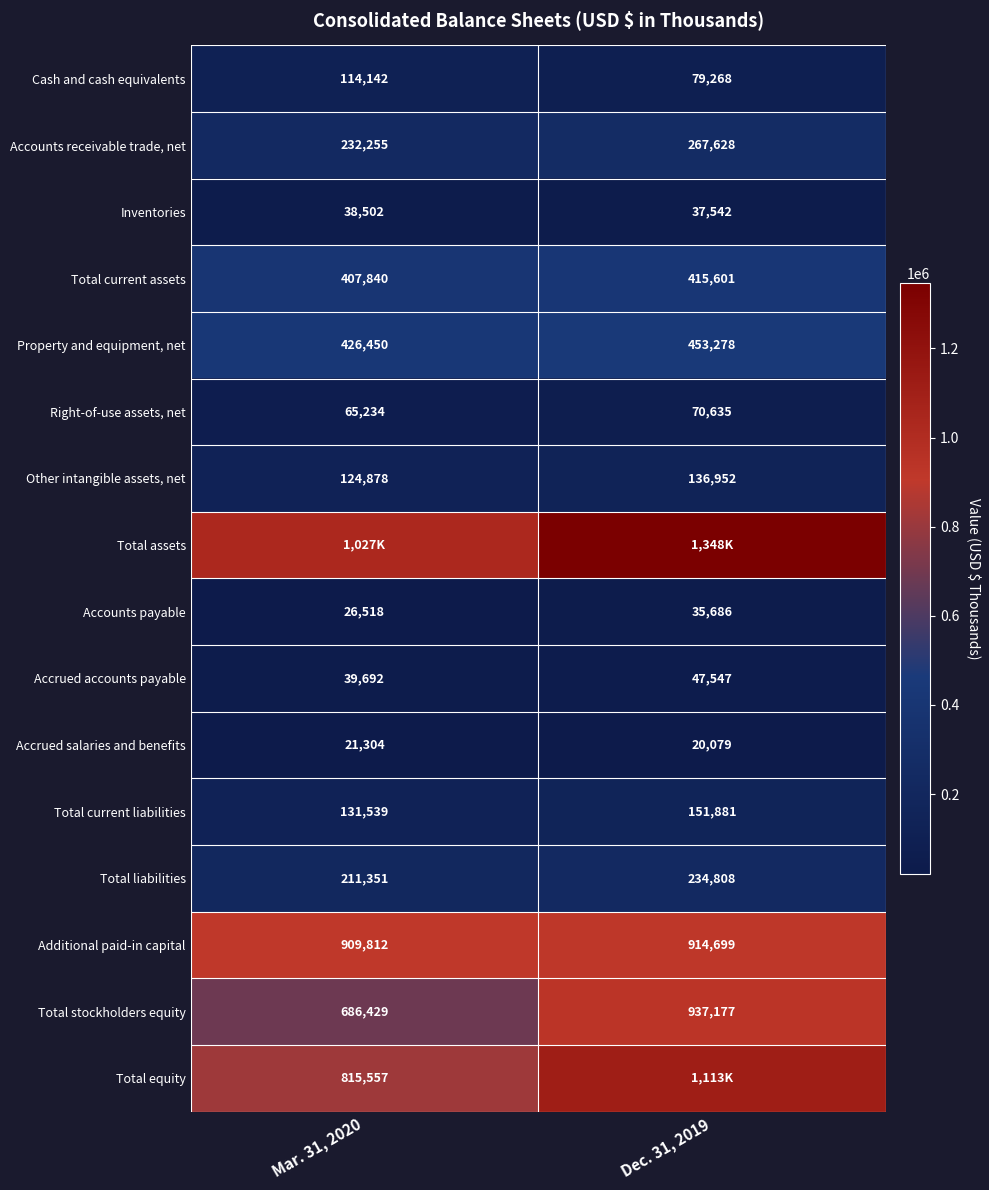

At which label does Property and equipment, net reach its peak?

Dec. 31, 2019